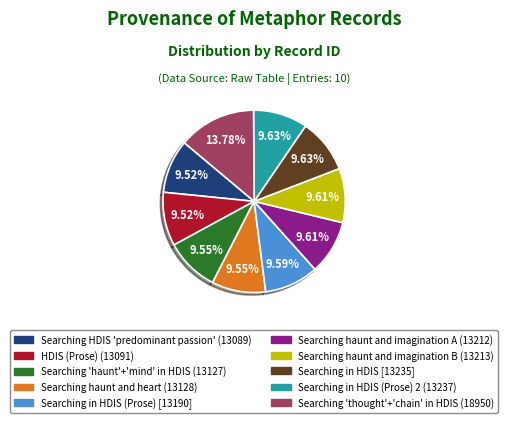

Is there a majority slice in this chart?

No